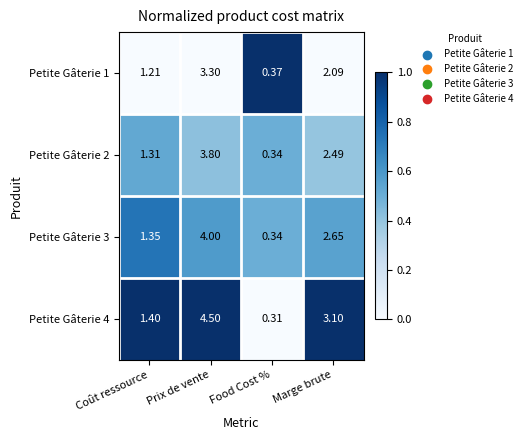

At how many categories does at least one series exceed 0?

4